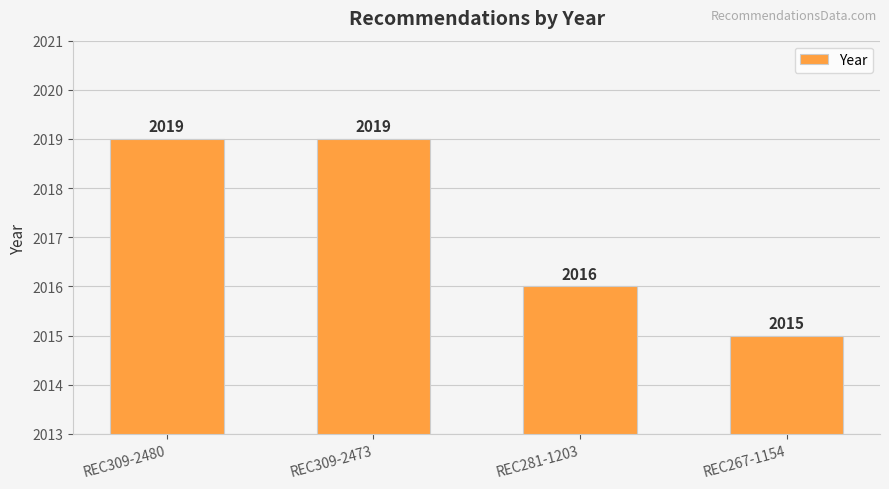

What is the smallest value displayed?

2015